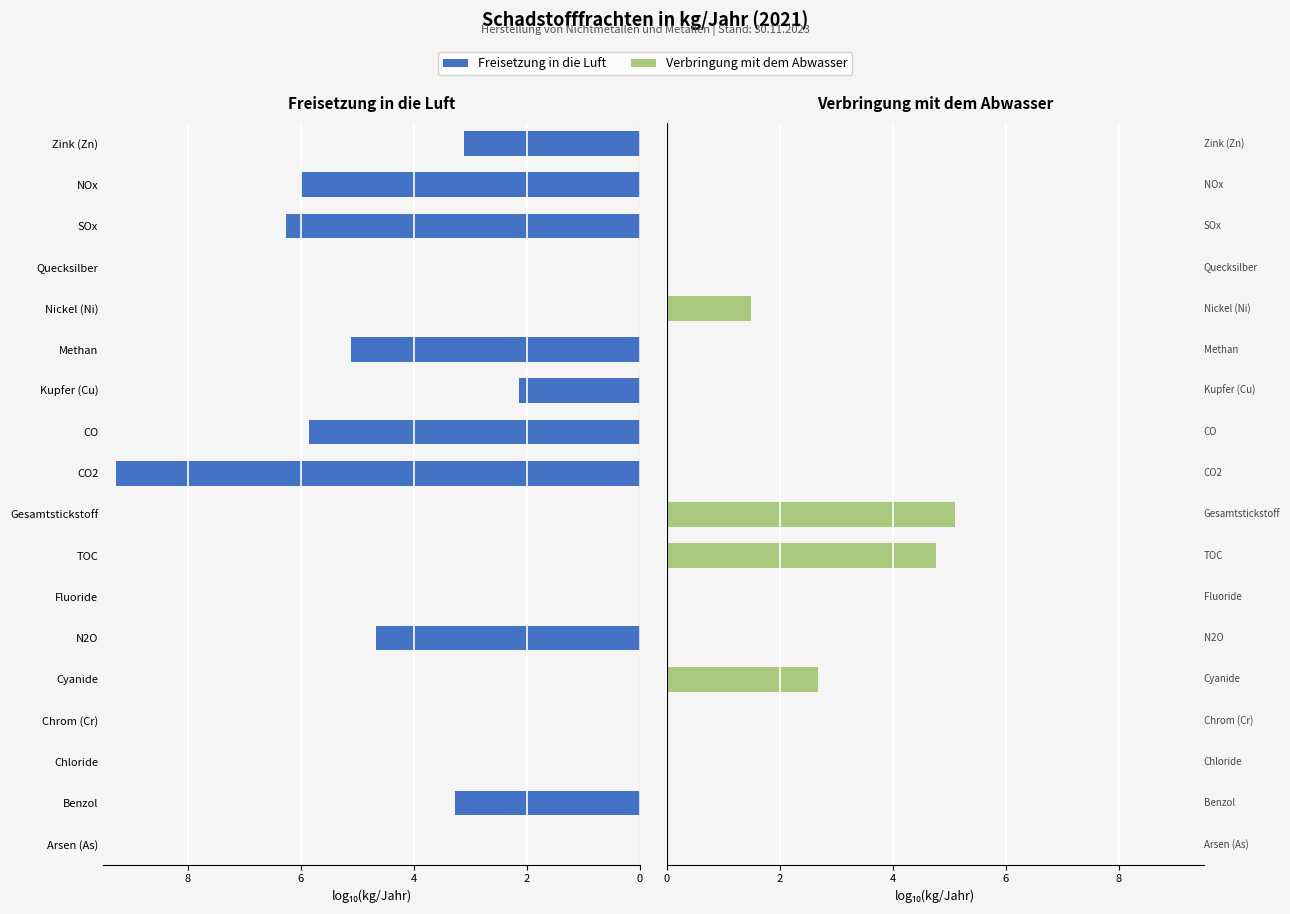

How many bars are there in each group?

2